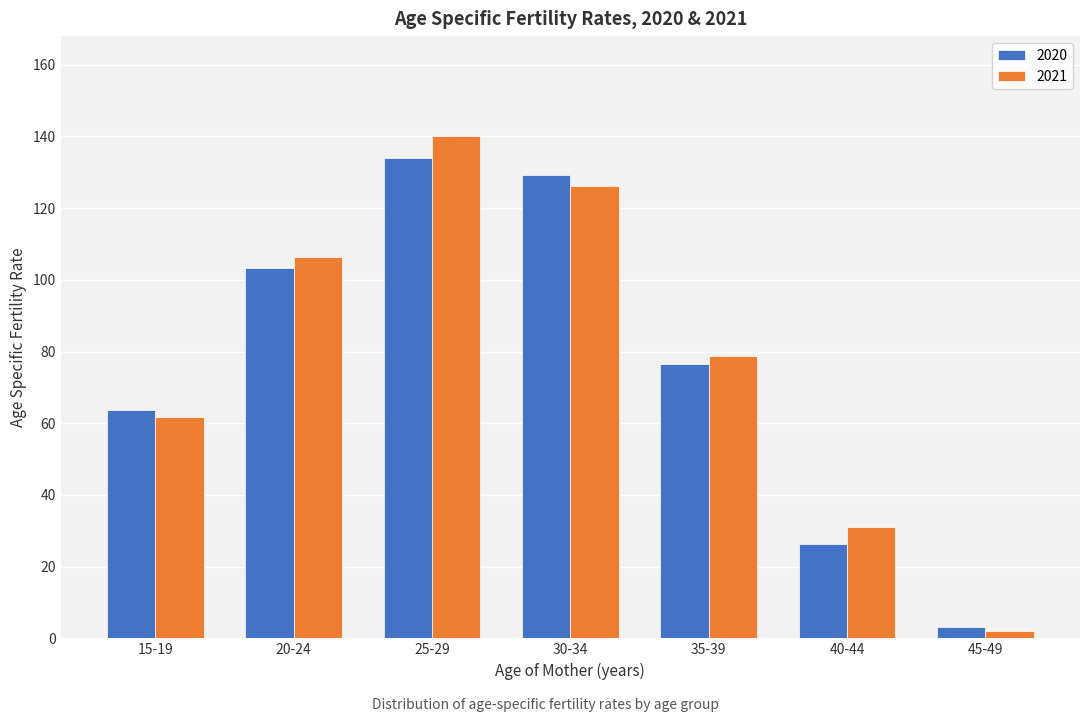

What is the total value across all series at 20-24?

209.7